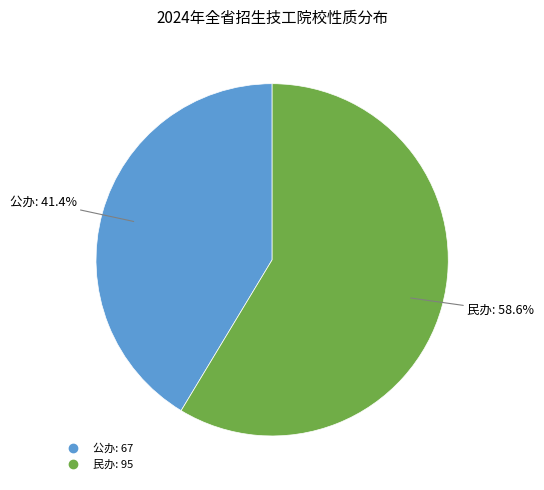

Is it true that 公办 is 41% of the pie?

True